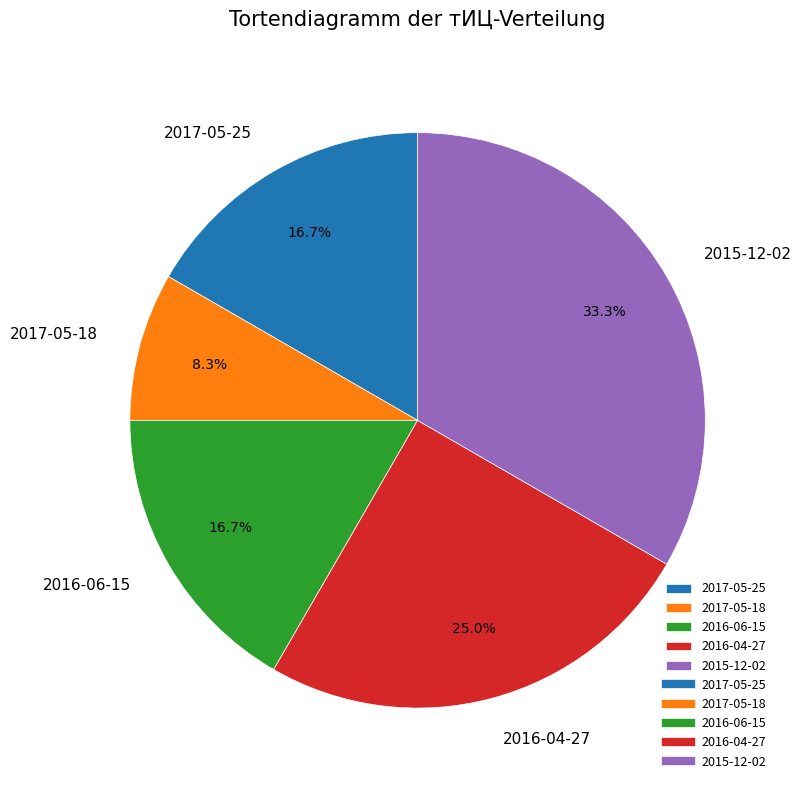

Is there any slice that represents more than half of the pie?

No